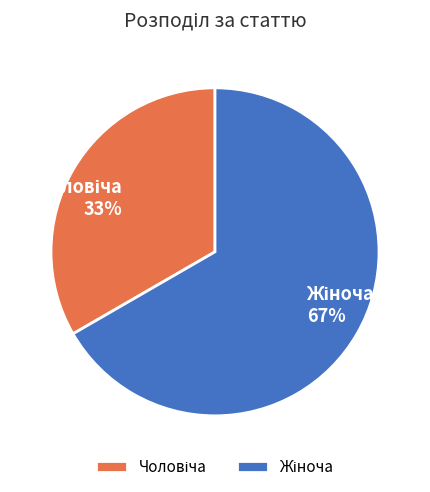

How many slices are in this pie chart?

2